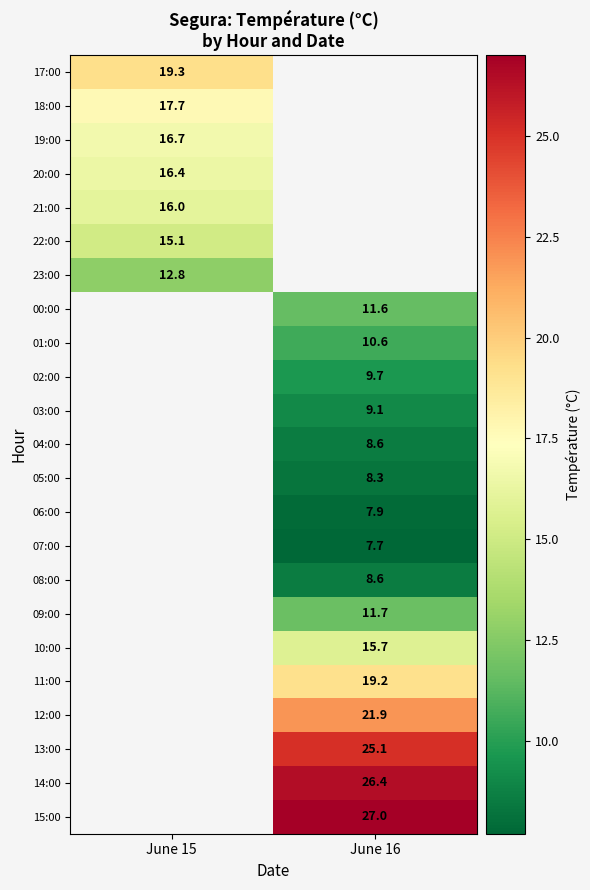

Which category has the lowest value across all series?

June 16